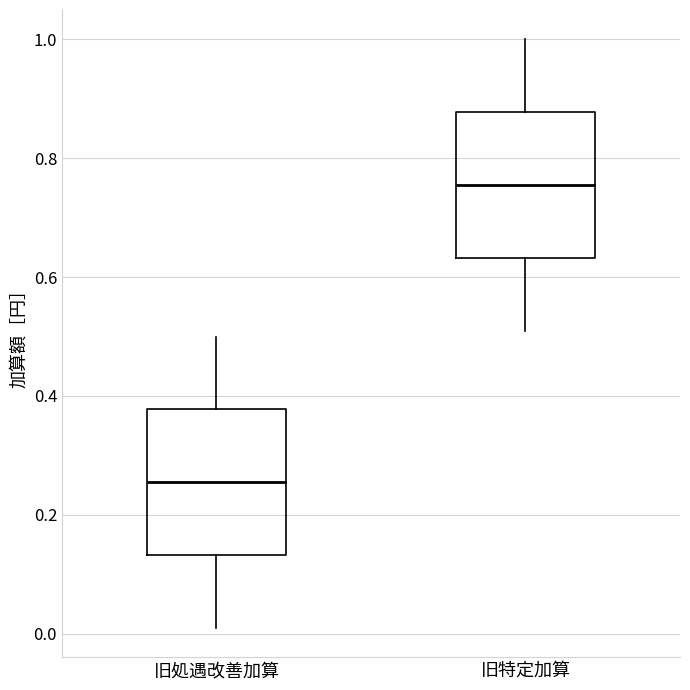

Reading left to right, transcribe this box plot: for each box, give where its median line is, the range the box spans, and where its two whiskers end, as read against the y-axis. The values are not printed on the chart, so give them approximately, as read against the axis.

旧処遇改善加算: median 0.26, box 0.14 to 0.38, whiskers 0.02 to 0.50
旧特定加算: median 0.76, box 0.64 to 0.88, whiskers 0.52 to 1.00